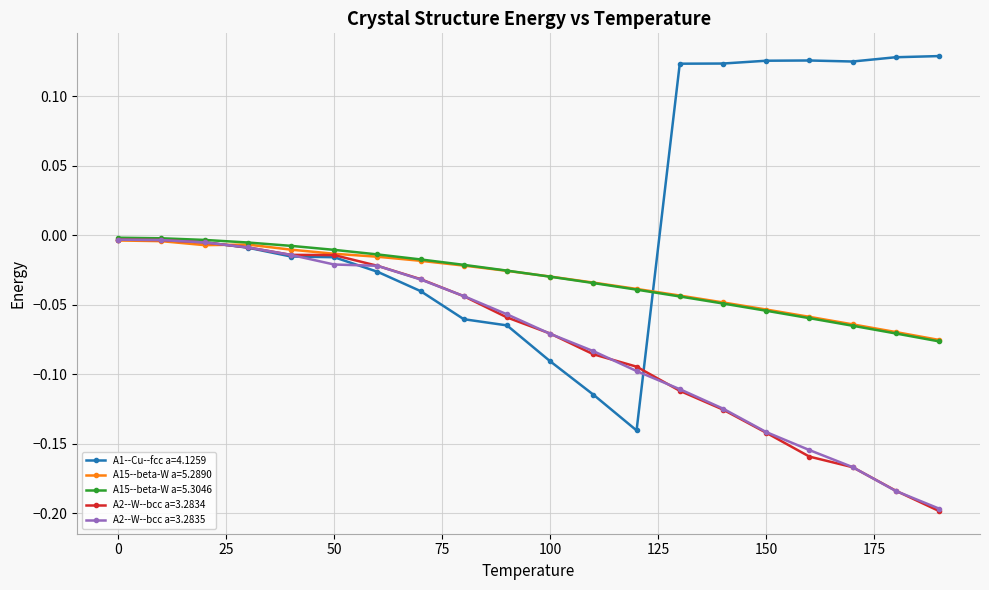

Which series has the widest spread of values?

A1--Cu--fcc a=4.1259